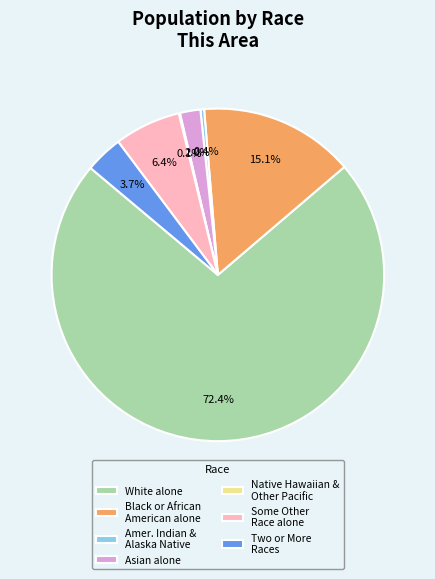

How much of the chart is everything except Two or More Races?

96.3%